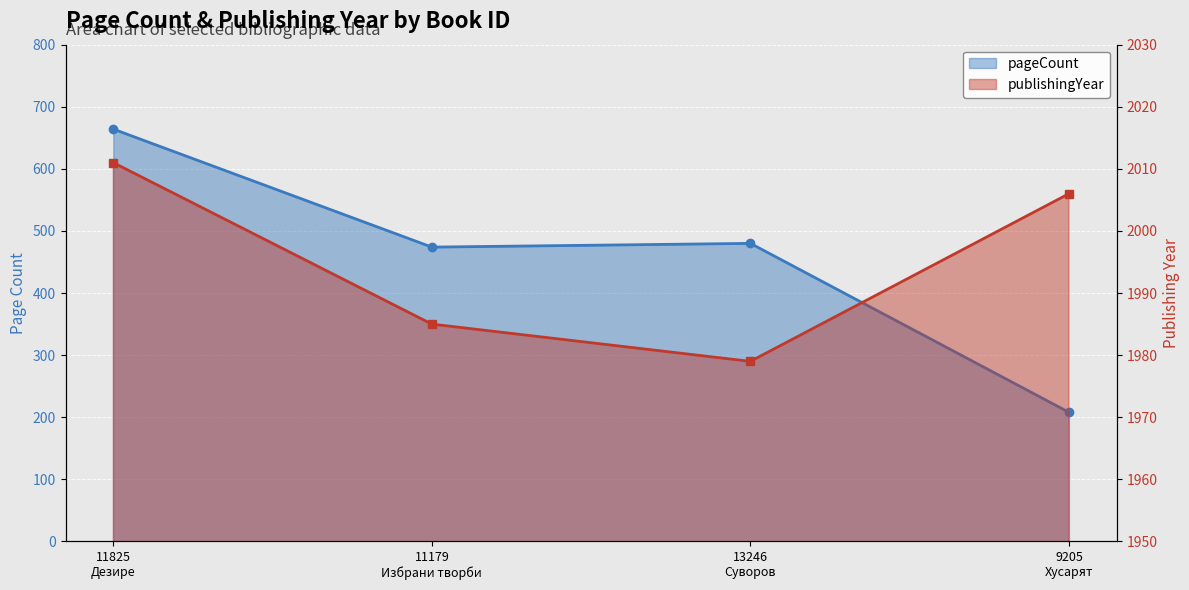

How many lines are shown in the chart?

2